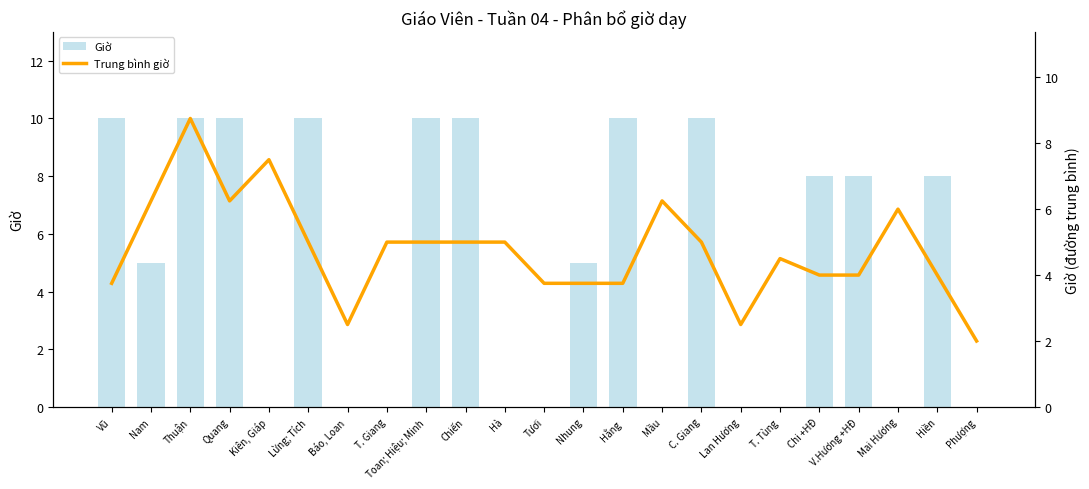

Reading left to right, list all the values displayed in this chart.

Giờ: 10.0	5.0	10.0	10.0	0.0	10.0	0.0	0.0	10.0	10.0	0.0	0.0	5.0	10.0	0.0	10.0	0.0	0.0	8.0	8.0	0.0	8.0	0.0
Trung bình giờ: 3.8	6.2	8.8	6.2	7.5	5.0	2.5	5.0	5.0	5.0	5.0	3.8	3.8	3.8	6.2	5.0	2.5	4.5	4.0	4.0	6.0	4.0	2.0